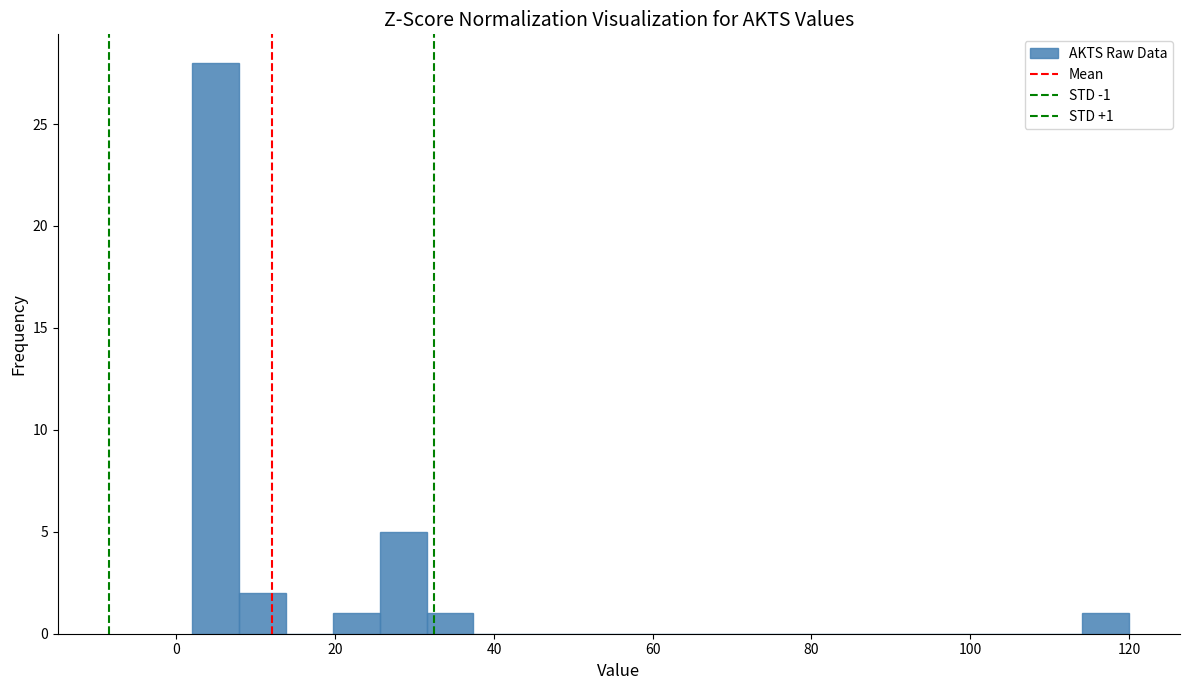

Read against the x-axis, roughly where is the centre of the tallest bar?

4